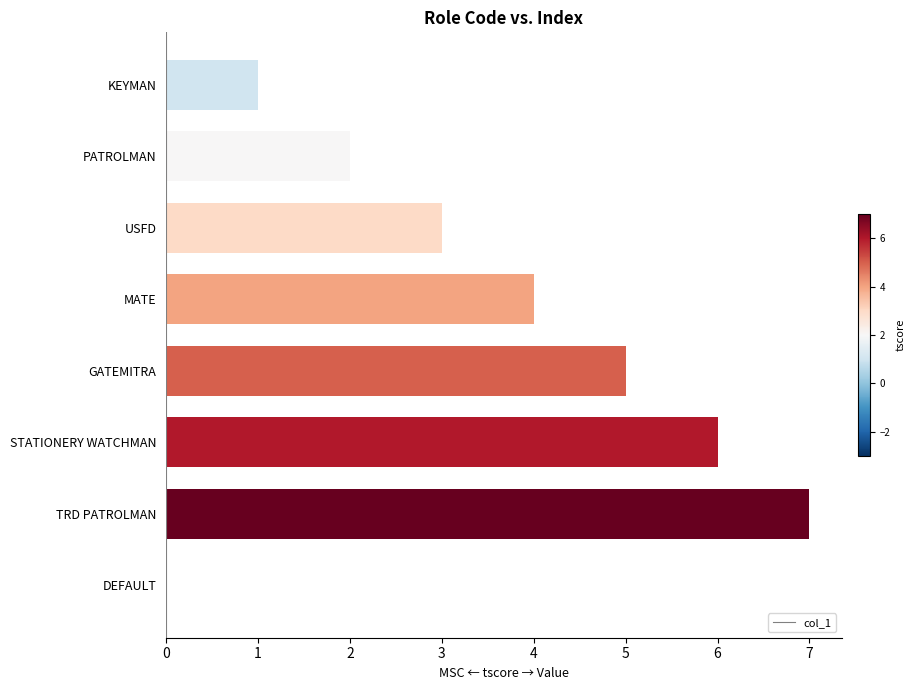

What is the greatest value displayed?

7